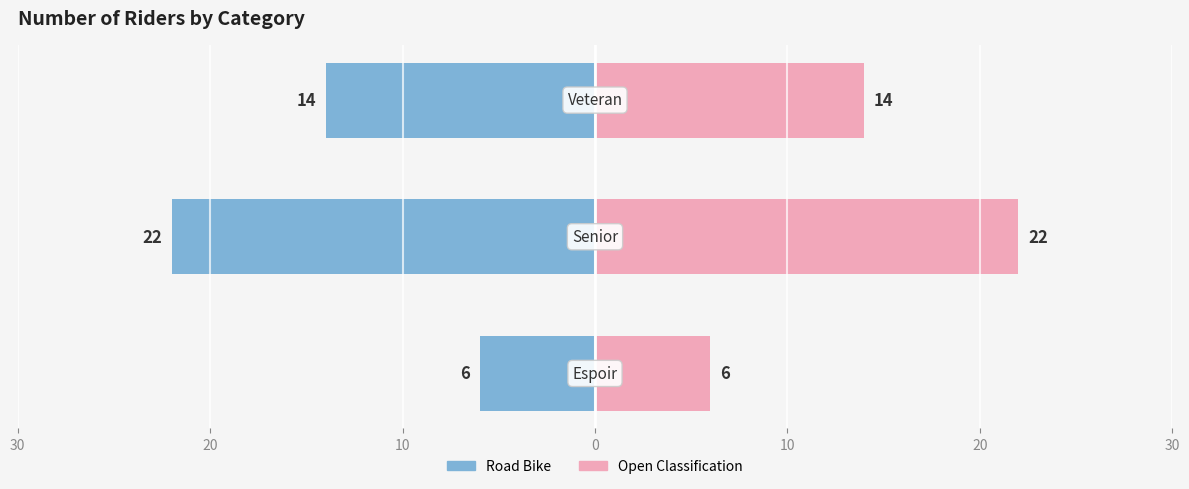

The Road Bike series shows -6 at 30. True or false?

True